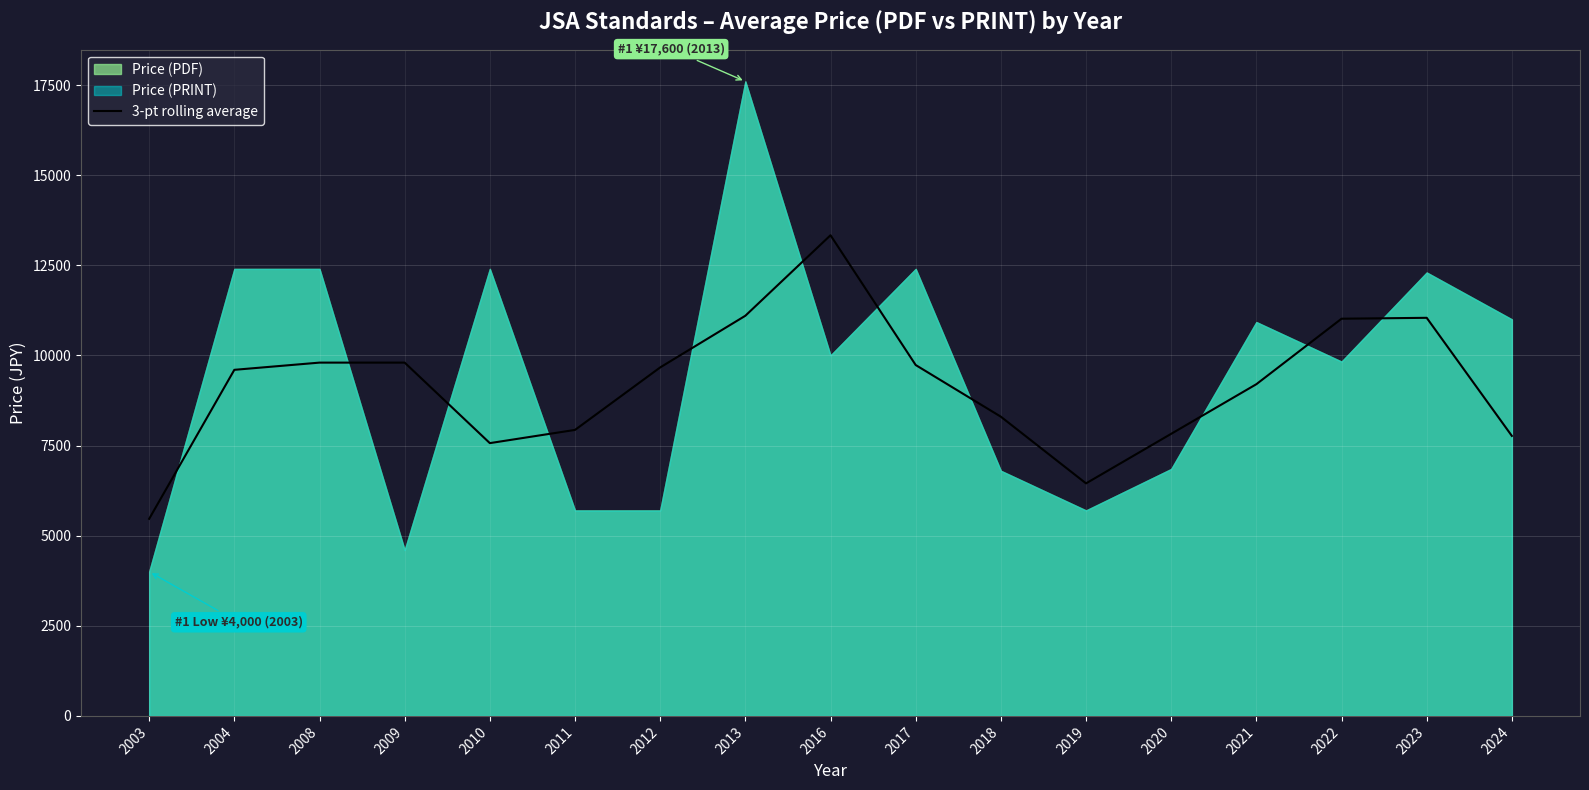

Where does the data first go above 9600?

2008